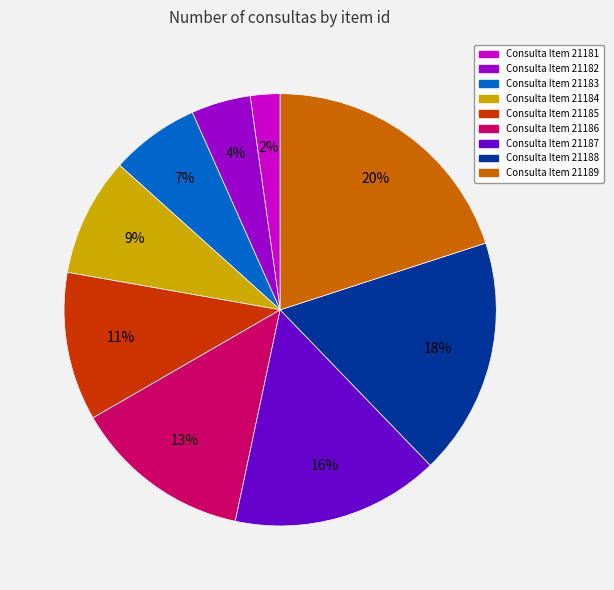

To the nearest percent, what is the average slice percentage?

11%